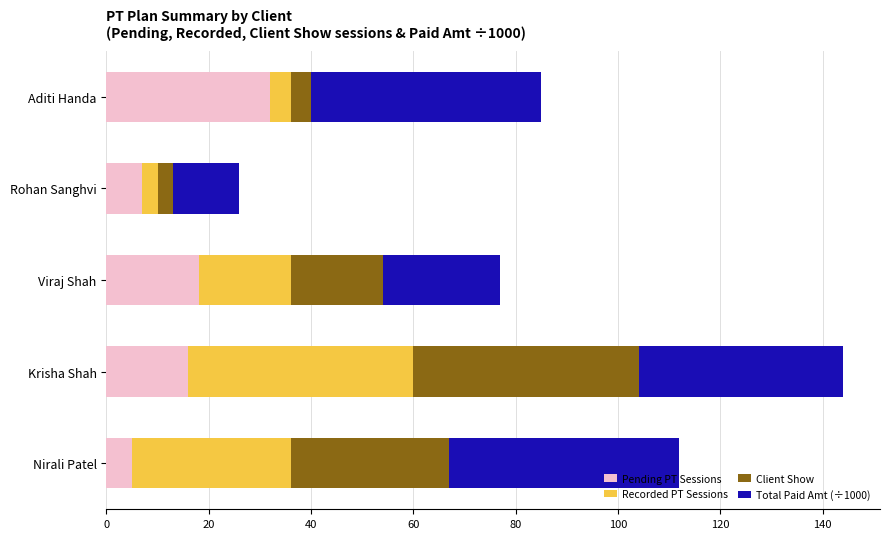

Read the Pending PT Sessions value at Viraj Shah.

18